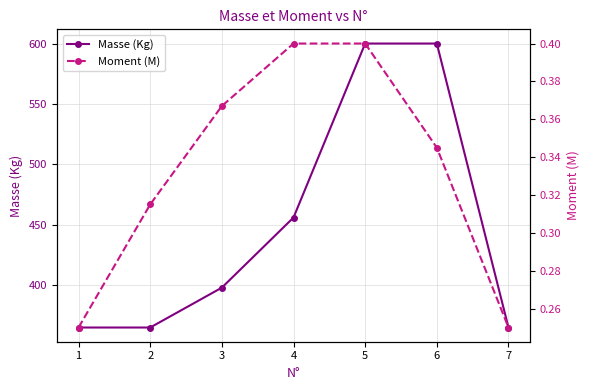

What is the sum of all Moment (M) values?

2.3